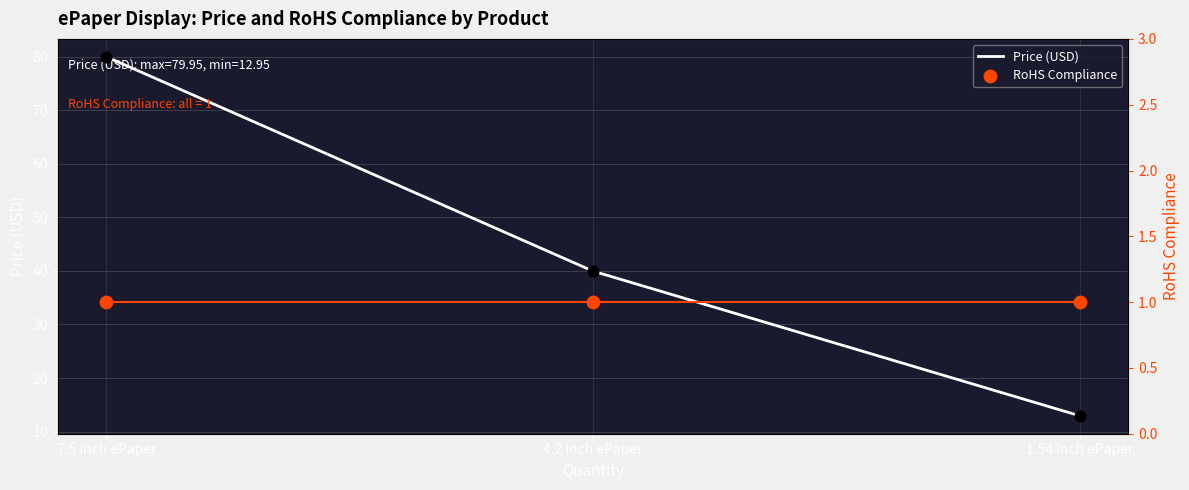

Which series has the largest Y range (max minus min)?

Price (USD)